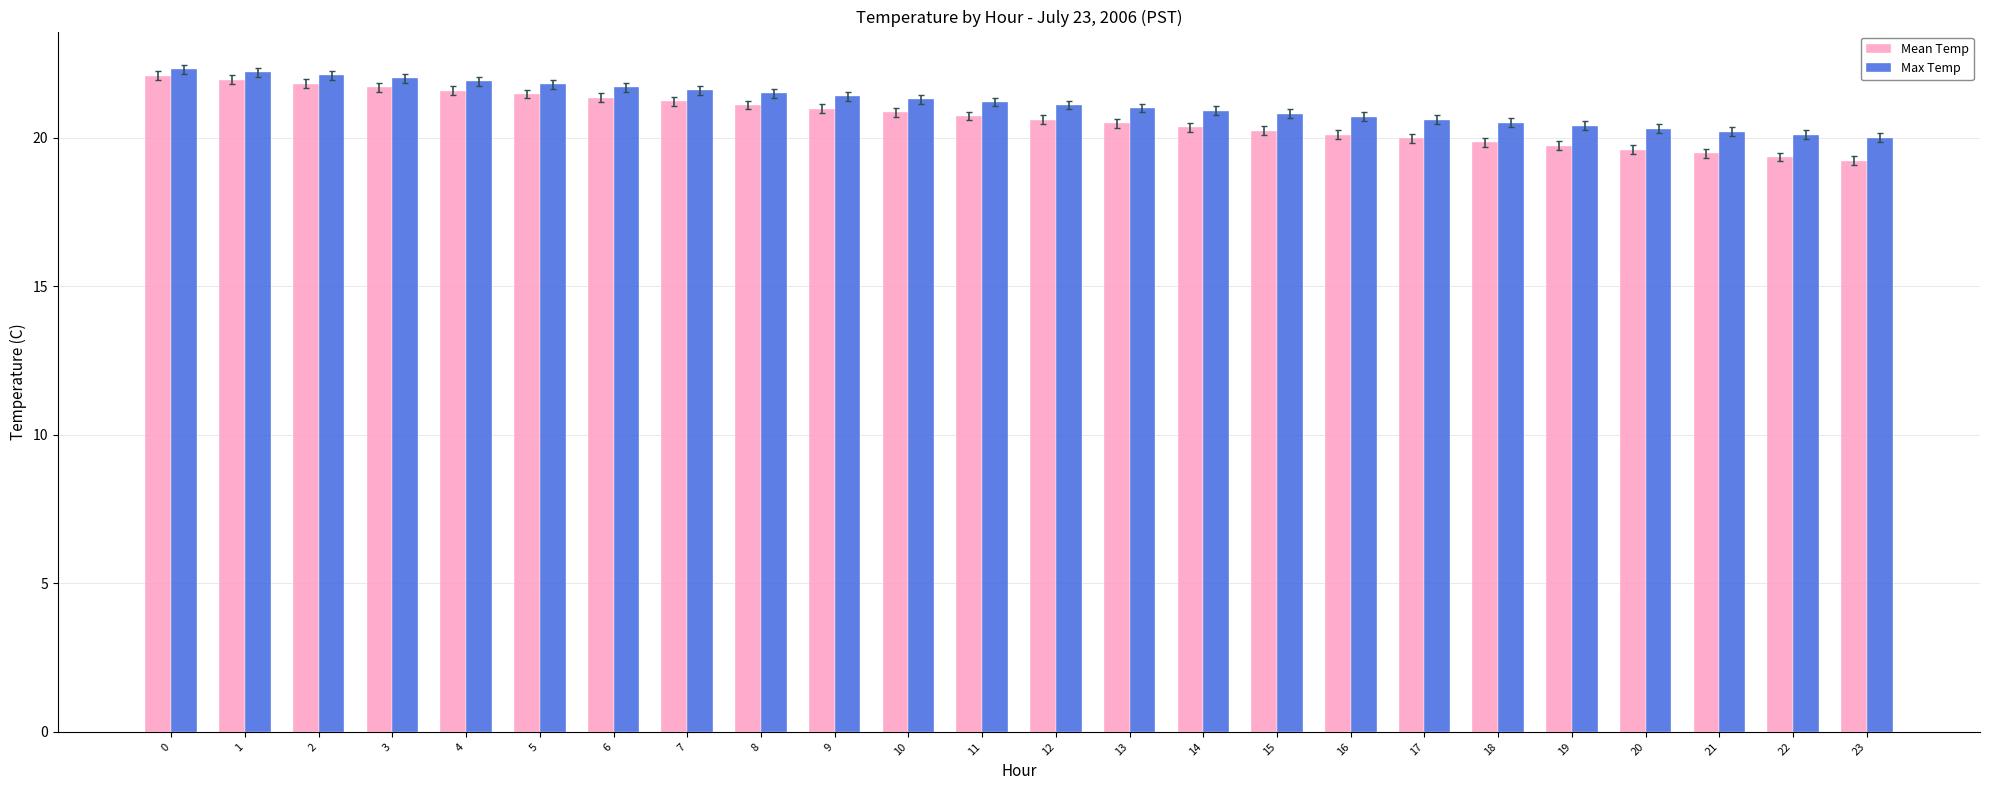

What is the value of the Mean Temp bar at the 5th from the left?

21.6